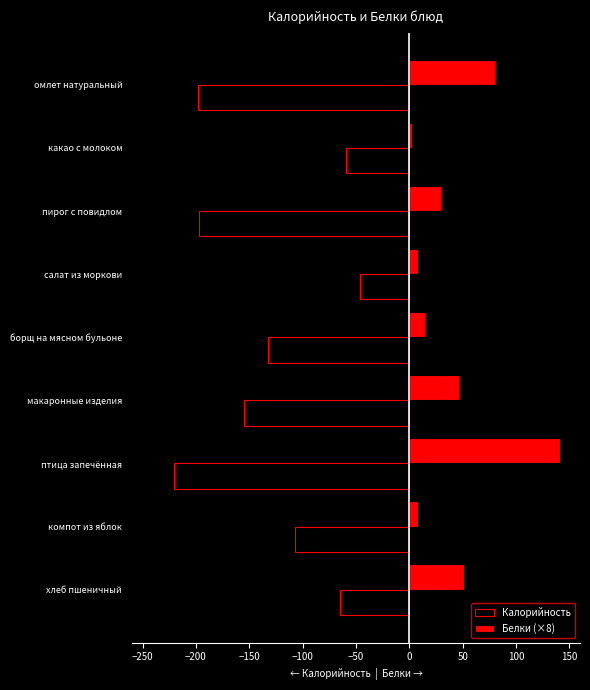

What are all the series names shown in the legend?

Калорийность, Белки (×8)